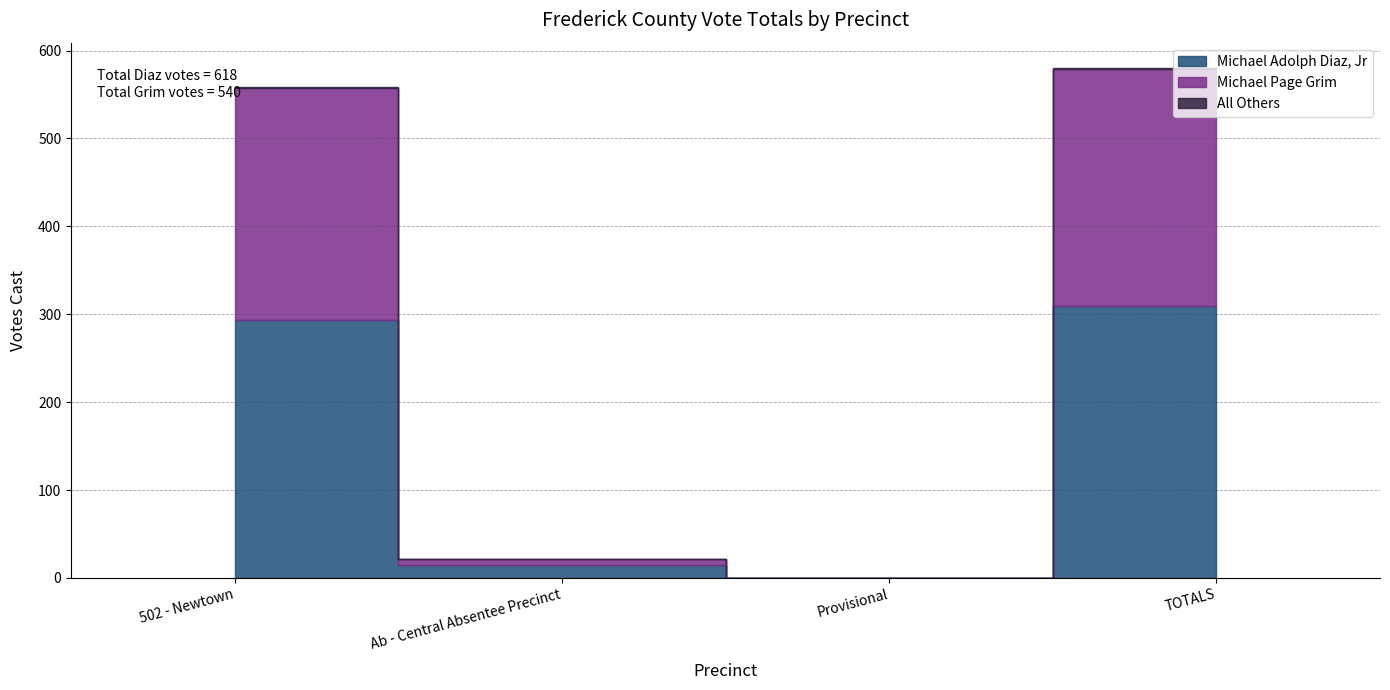

What is the label of the 4th point from the right?

502 - Newtown